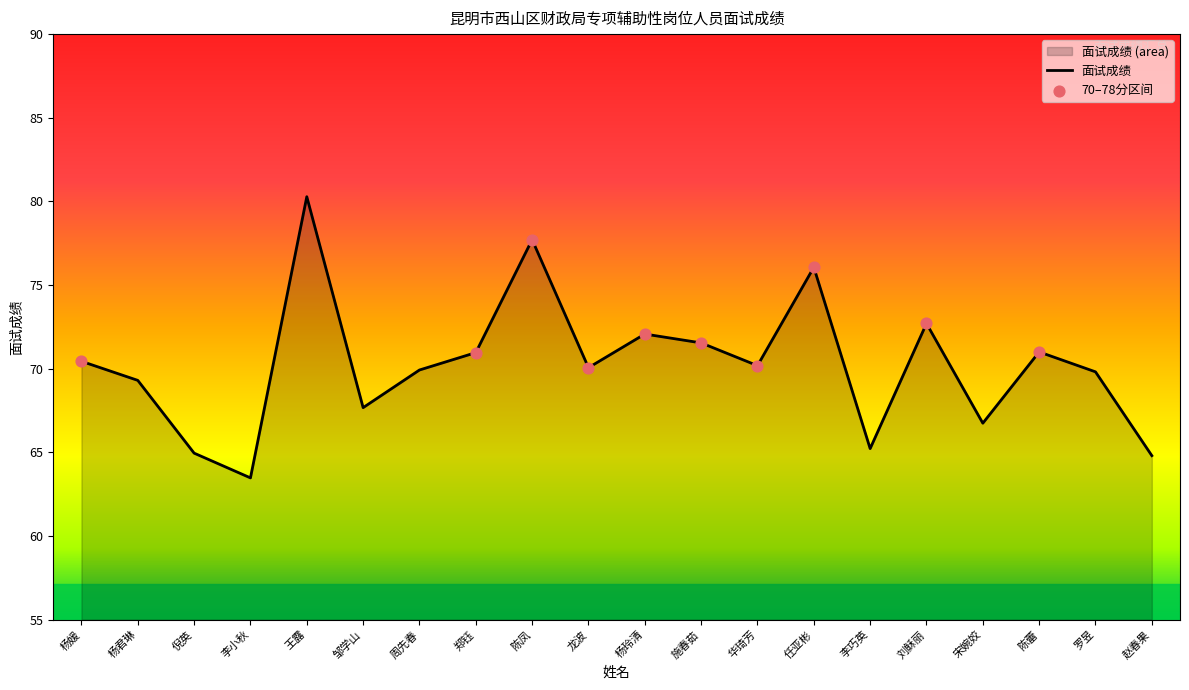

What is the change in value from 郑钰 to 华琦芳?

-0.8